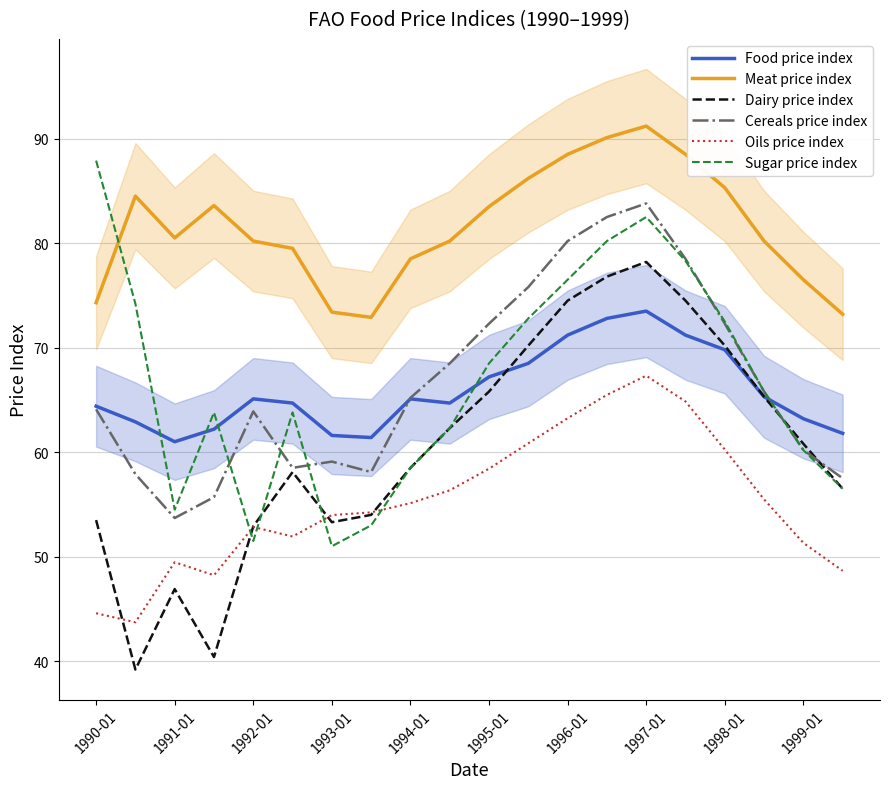

Reading left to right, transcribe all the data shown in this chart.

Food price index: 64.4	62.9	61.0	62.2	65.1	64.7	61.6	61.4	65.1	64.7	67.2	68.5	71.2	72.8	73.5	71.2	69.8	65.3	63.2	61.8
Meat price index: 74.3	84.5	80.5	83.6	80.2	79.5	73.4	72.9	78.5	80.2	83.5	86.2	88.5	90.1	91.2	88.5	85.3	80.2	76.5	73.2
Dairy price index: 53.5	39.2	46.9	40.4	52.9	58.1	53.3	54.0	58.5	62.3	65.8	70.2	74.5	76.8	78.2	74.5	70.2	65.3	60.8	56.5
Cereals price index: 64.1	57.9	53.7	55.7	63.9	58.5	59.1	58.1	65.2	68.5	72.3	75.8	80.2	82.5	83.8	78.5	72.3	65.8	60.2	57.5
Oils price index: 44.6	43.7	49.5	48.2	52.8	51.9	54.0	54.2	55.1	56.4	58.4	60.9	63.2	65.5	67.3	64.8	60.2	55.5	51.3	48.6
Sugar price index: 87.9	74.2	54.5	63.8	51.5	63.8	51.0	53.0	58.5	62.3	68.5	72.8	76.5	80.2	82.5	78.3	72.5	65.8	60.2	56.5